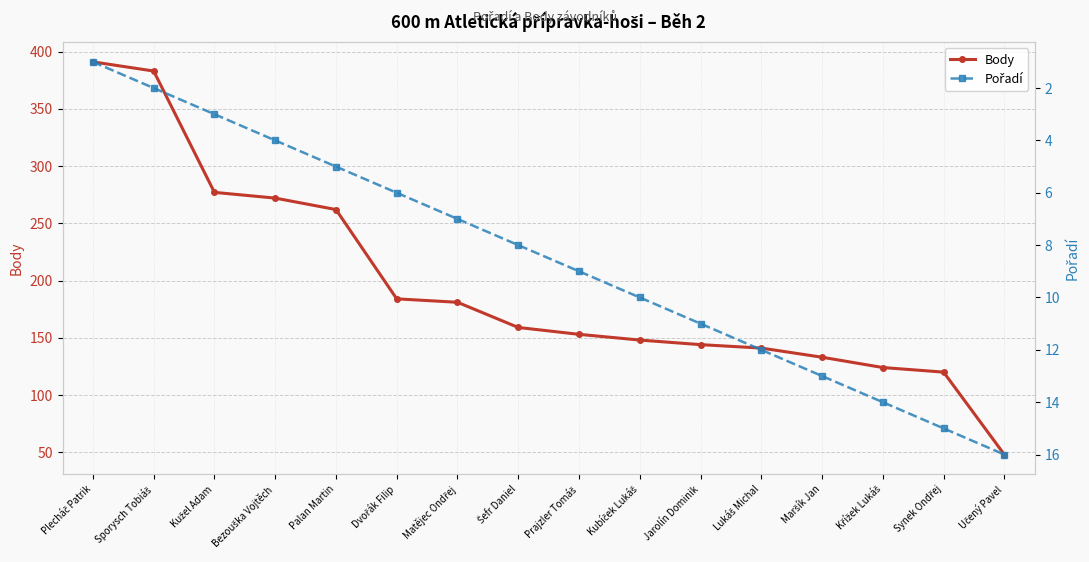

The Body series shows 511 at Plecháč Patrik. True or false?

False